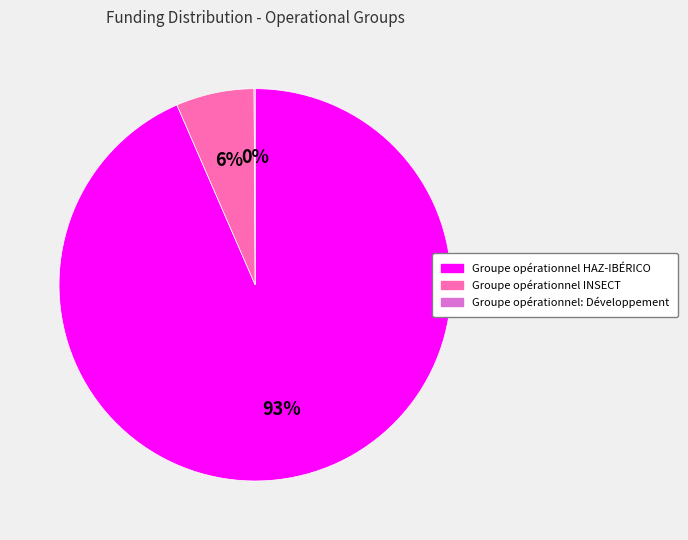

Do Groupe opérationnel HAZ-IBÉRICO and Groupe opérationnel INSECT together represent more than half of the pie?

Yes